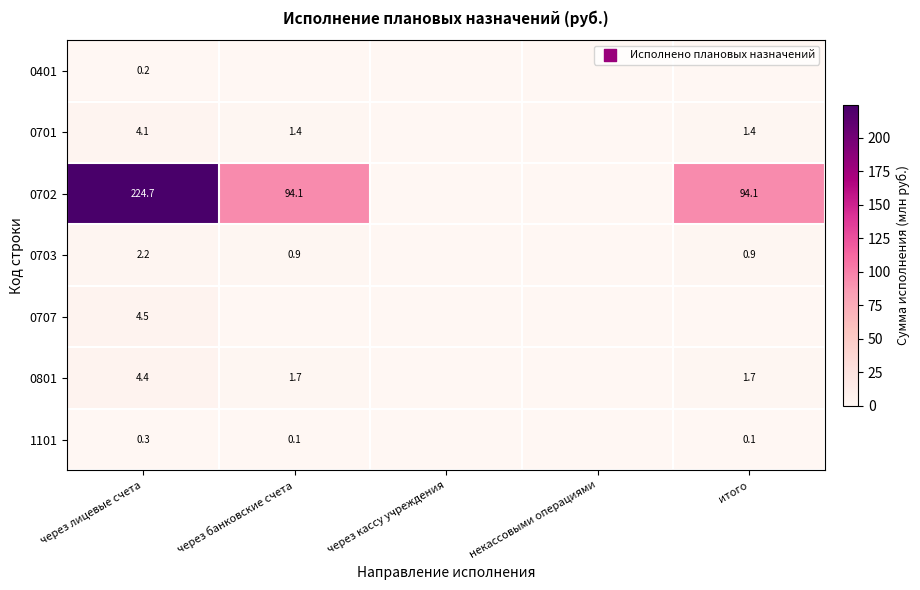

The 1101 series shows 0.3 at через лицевые счета. True or false?

True